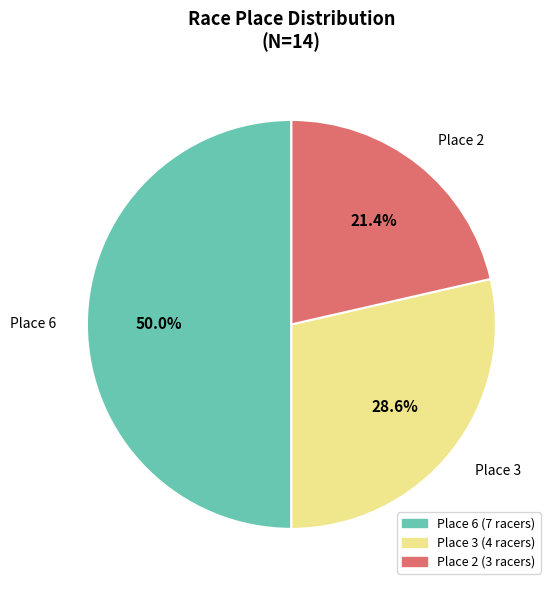

How many slices are in this pie chart?

3